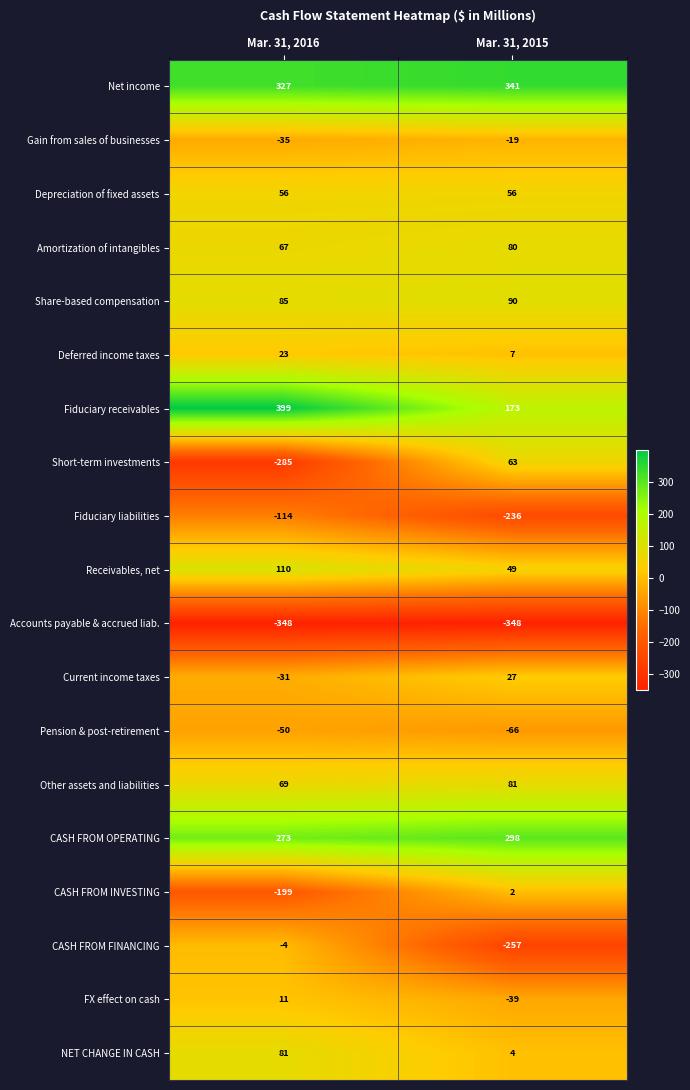

Rank the categories by CASH FROM FINANCING value from highest to lowest.

Mar. 31, 2016, Mar. 31, 2015